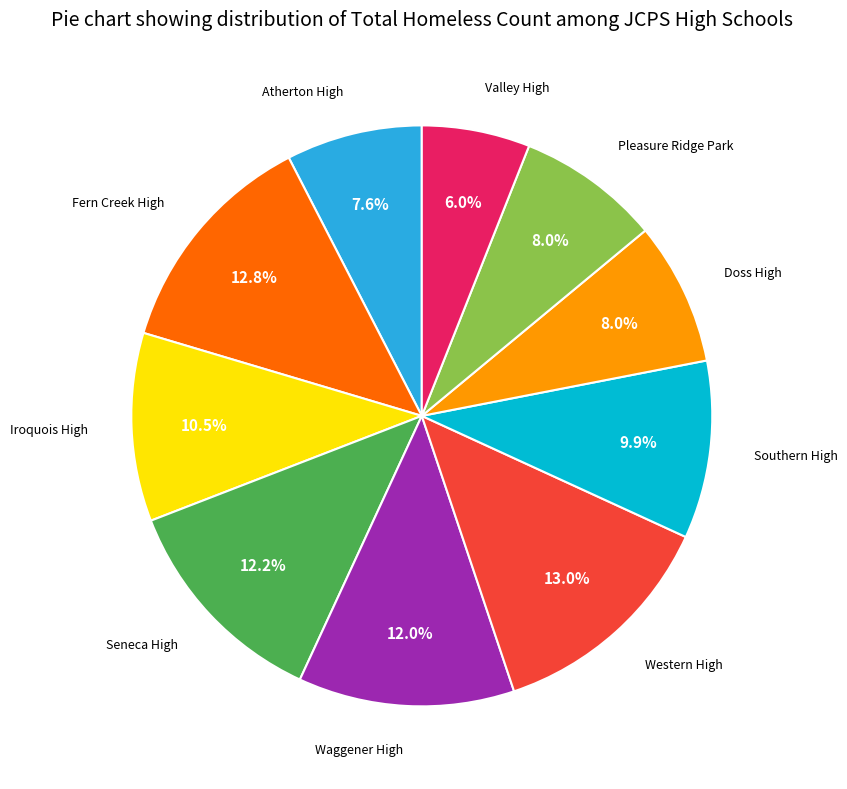

Is there any slice that represents more than half of the pie?

No